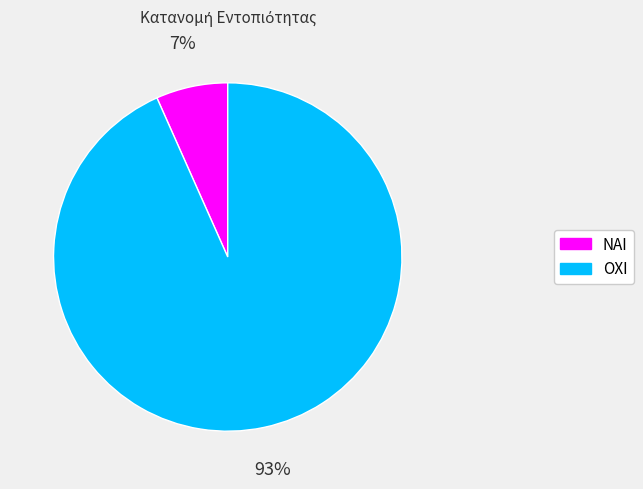

How many slices are in this pie chart?

2